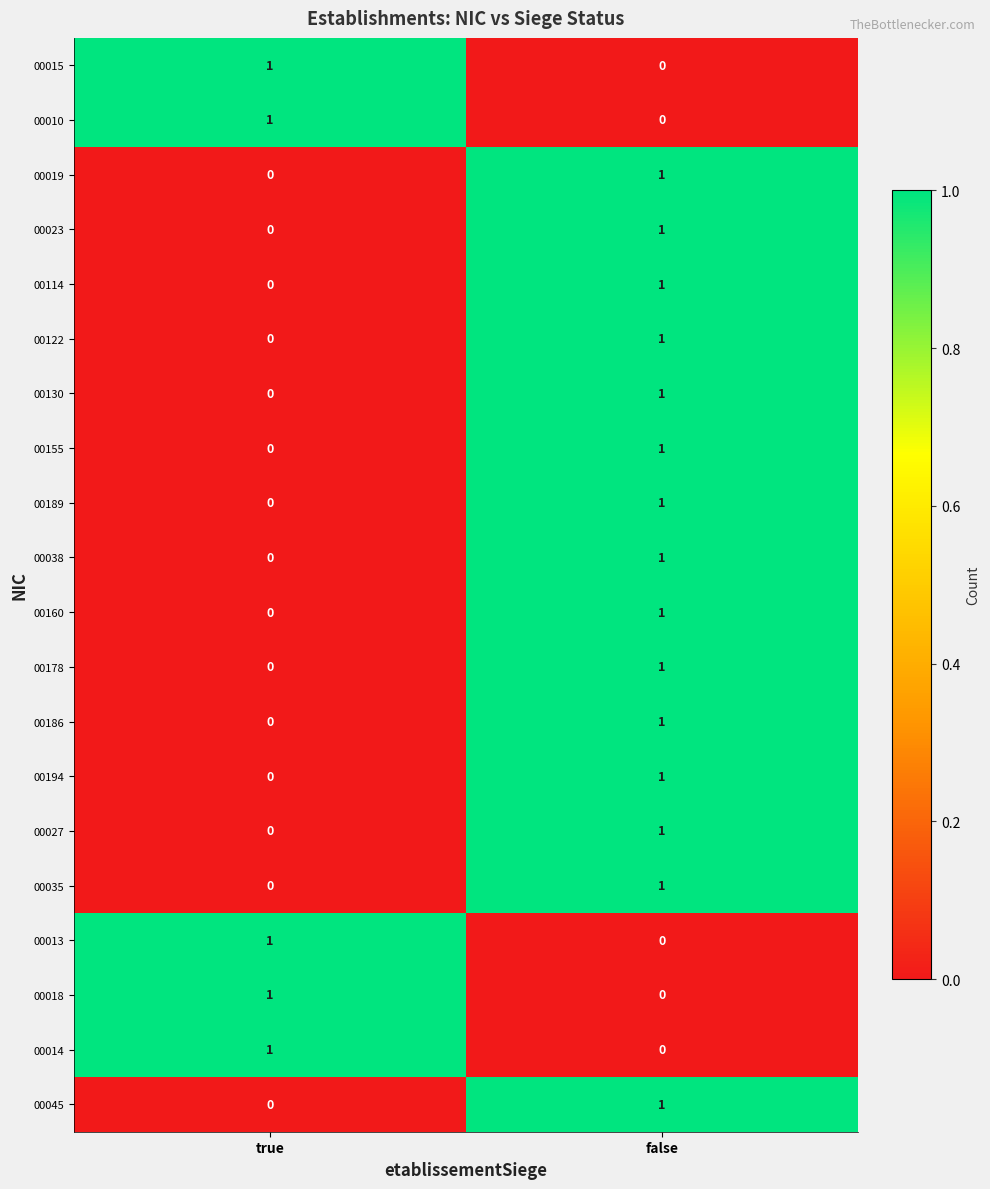

At how many categories does at least one series exceed 0?

2